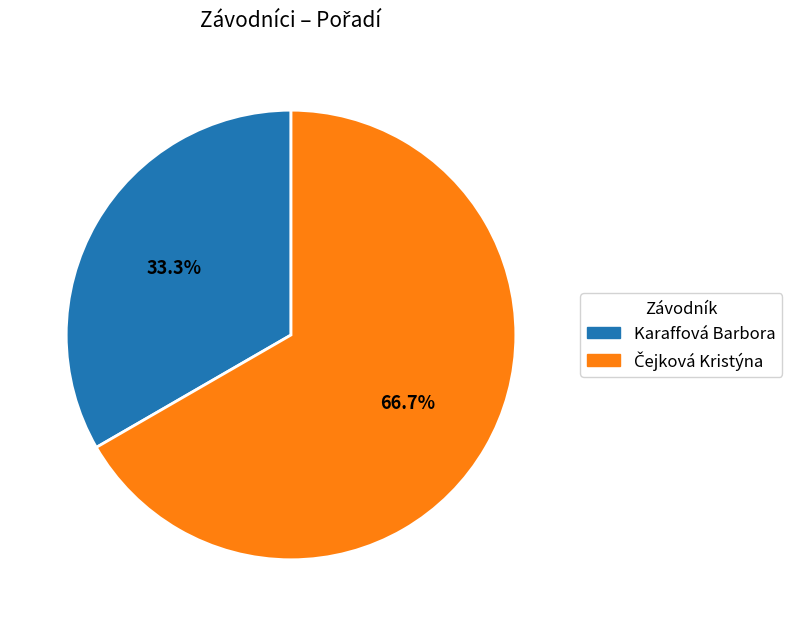

Is there a majority slice in this chart?

Yes